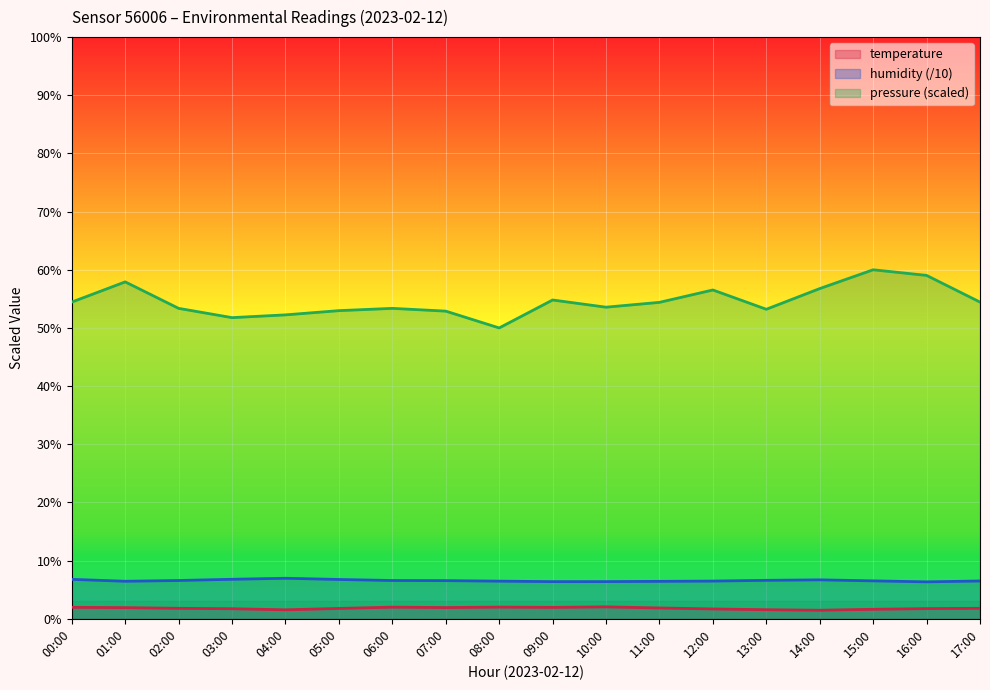

Is it true that temperature equals 0.7 at 08:00?

False